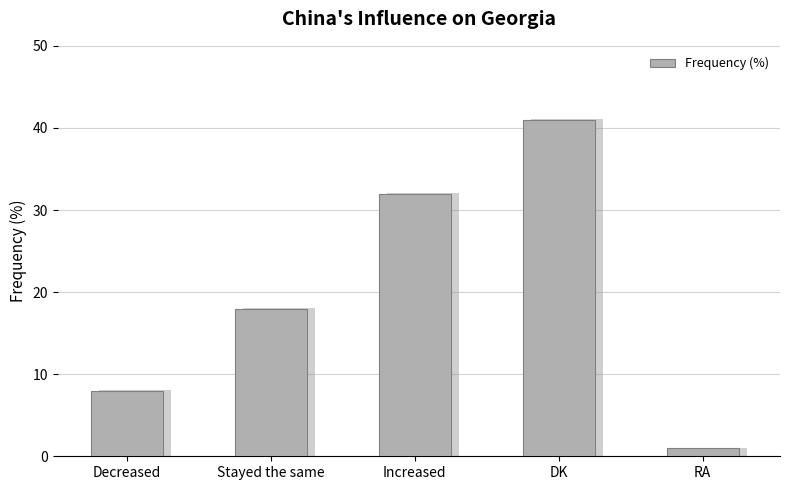

List the labels in order of value, largest first.

DK, Increased, Stayed the same, Decreased, RA